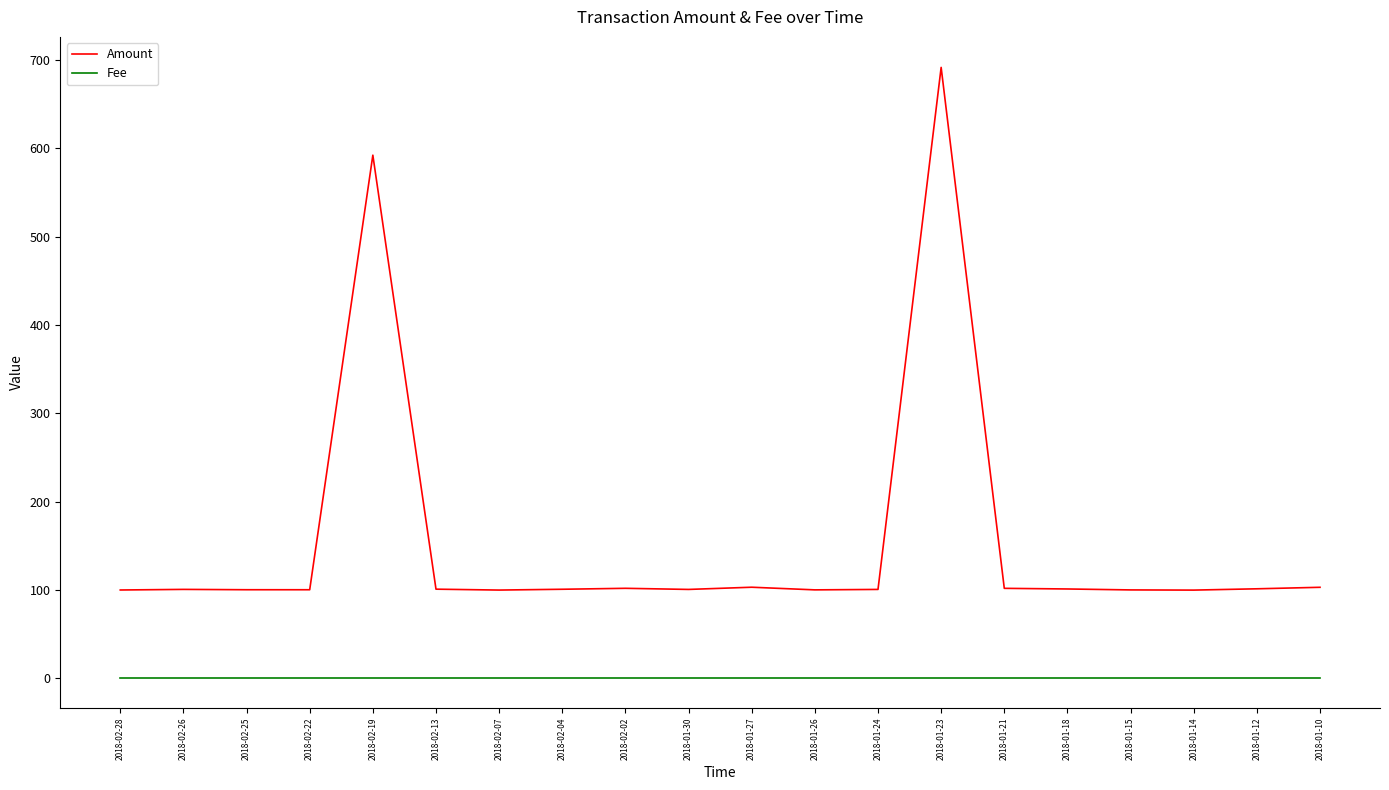

Is it true that Fee equals 1.0 at 2018-02-13?

True